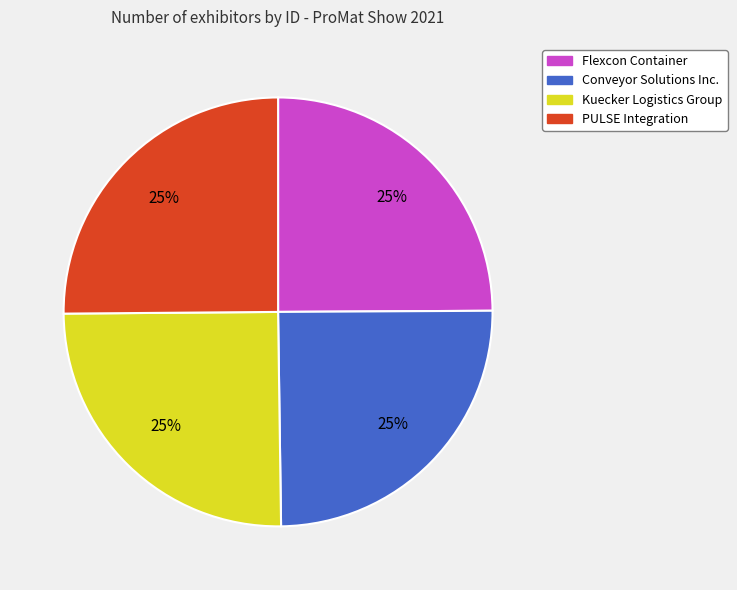

What is the ratio of the value at Conveyor Solutions Inc. to the value at Kuecker Logistics Group?

1.0